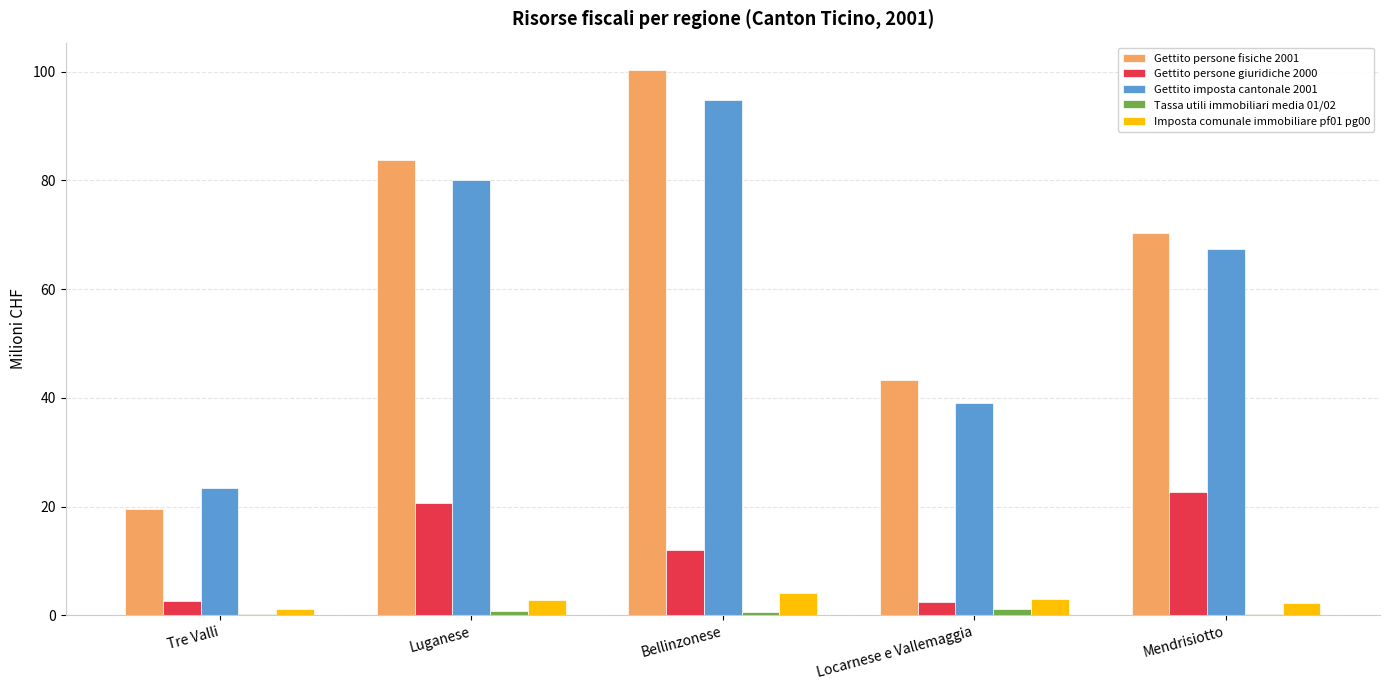

True or false: Gettito persone fisiche 2001 has a value of 43.3 at Locarnese e Vallemaggia.

True